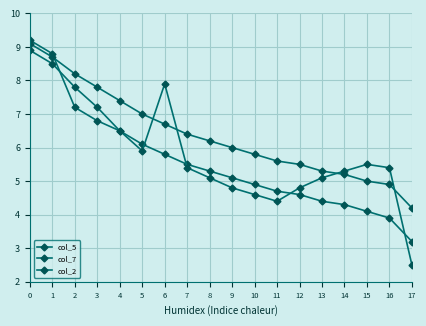

How many data points in col_5 are less than 5?

8